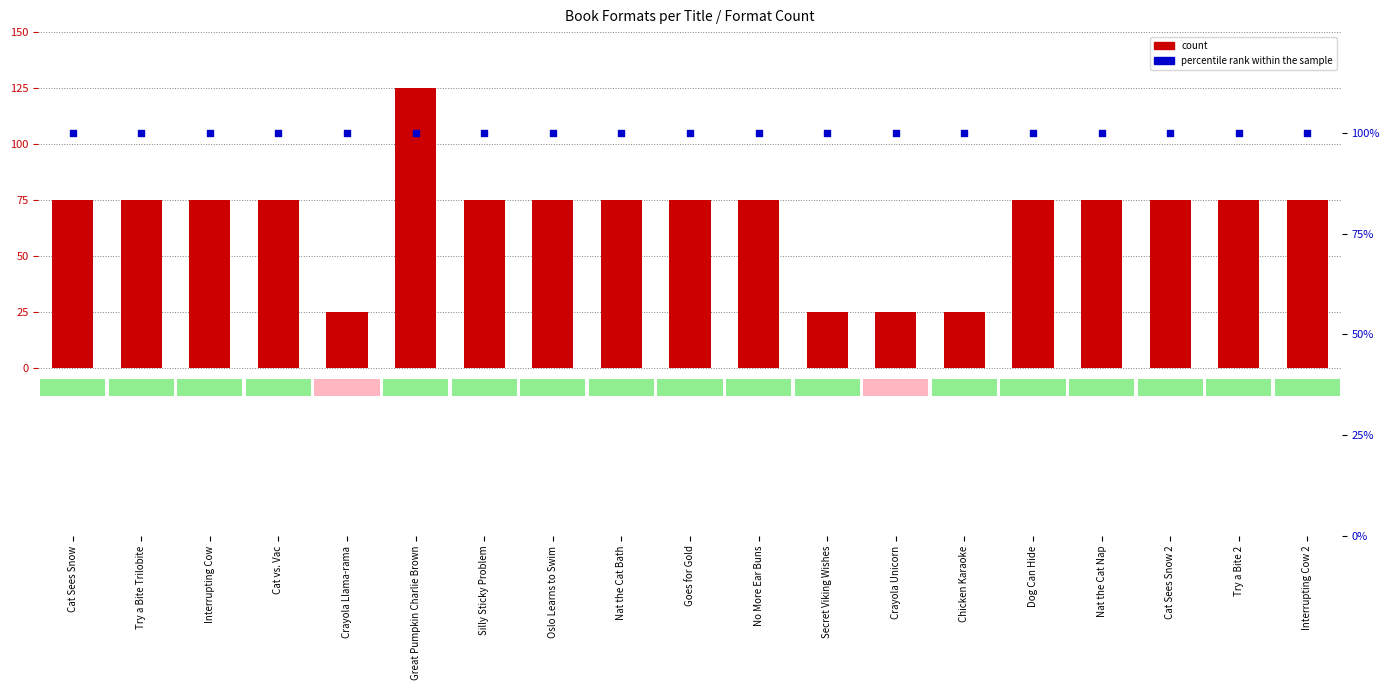

What are all the series names shown in the legend?

count, percentile rank within the sample